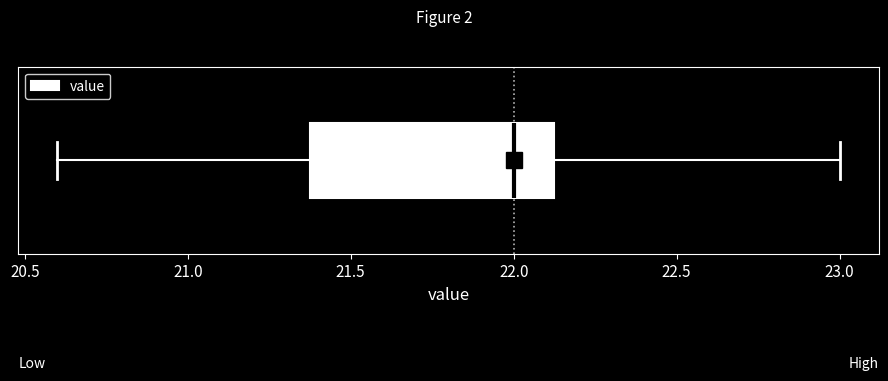

Where does the median line of the box sit on the x-axis? The values are not printed on the chart, so give them approximately, as read against the axis.

22.00